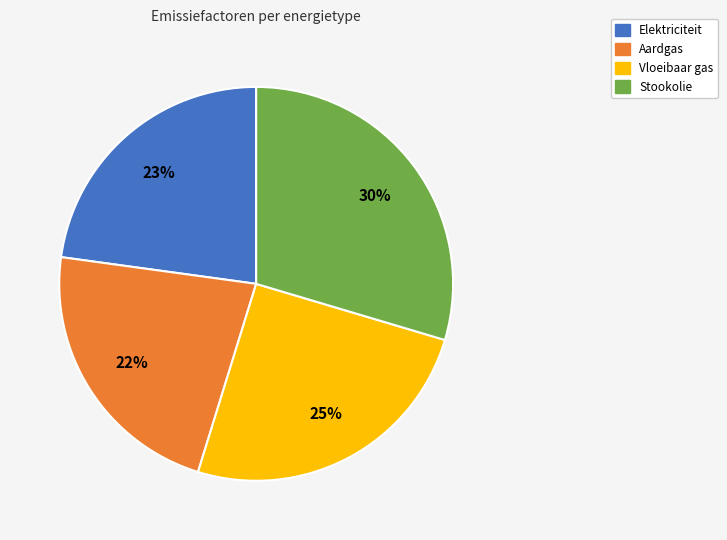

To the nearest percent, what portion does Elektriciteit represent?

23%